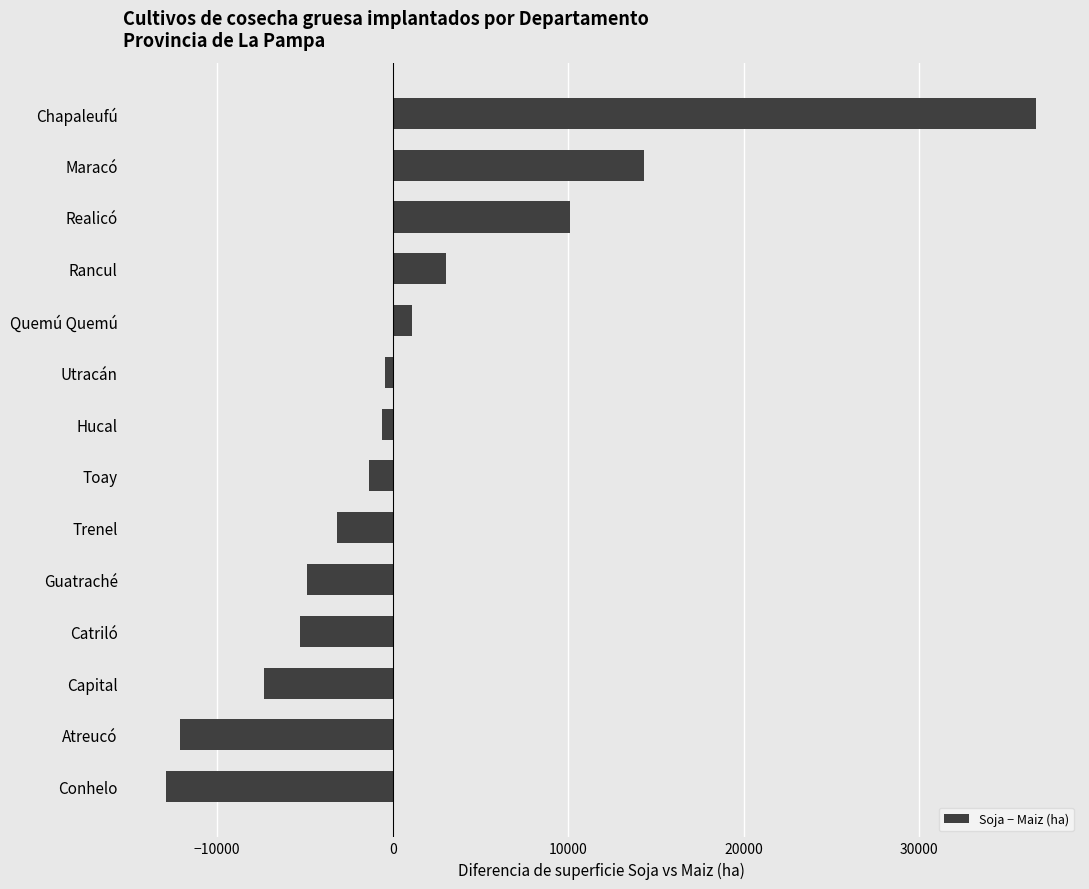

What is the approximate value at Capital?

-7314.1